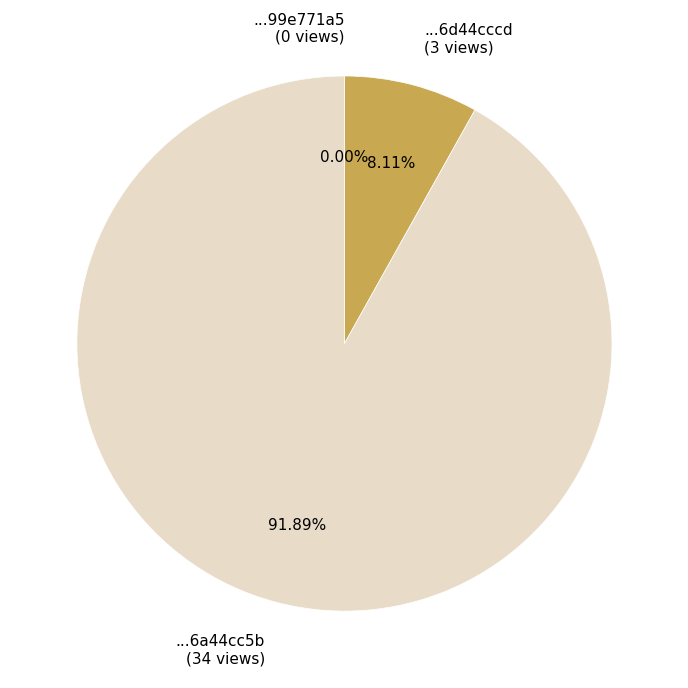

Is the sum of 649bbe65078190f899e771a5 and 5ae9c667c8d8c9146a44cc5b greater than half?

Yes